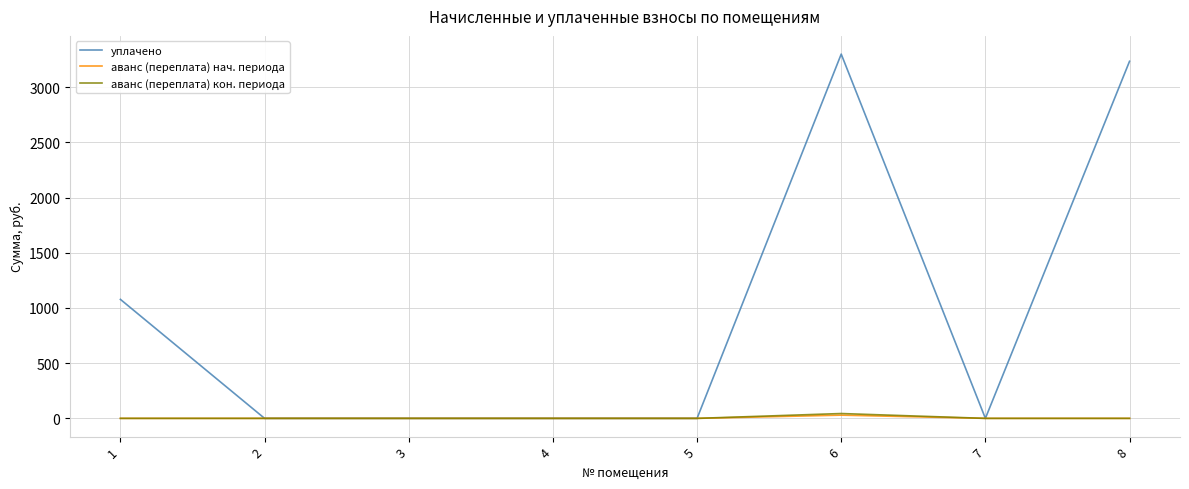

Which series has the widest spread of values?

уплачено